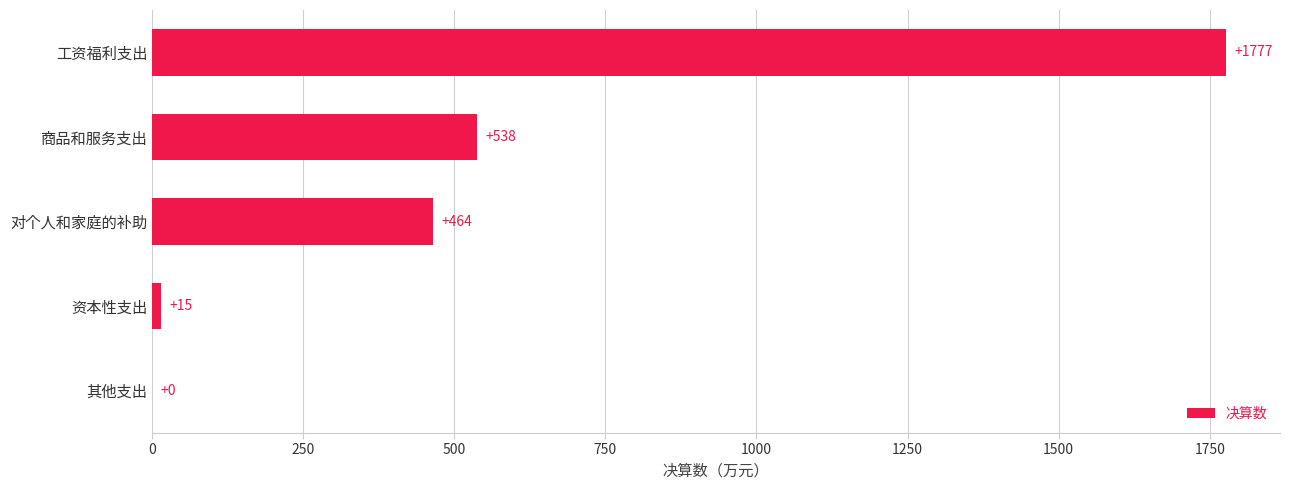

Does the chart contain stacked bars?

No